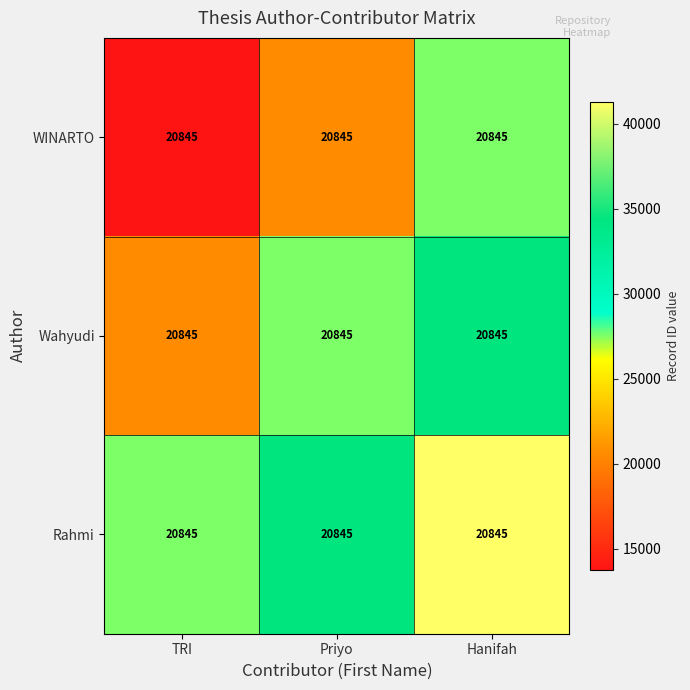

Reading left to right, extract all data points from this chart.

WINARTO: TRI=20845.0	Priyo=20845.0	Hanifah=20845.0
Wahyudi: TRI=20845.0	Priyo=20845.0	Hanifah=20845.0
Rahmi: TRI=20845.0	Priyo=20845.0	Hanifah=20845.0